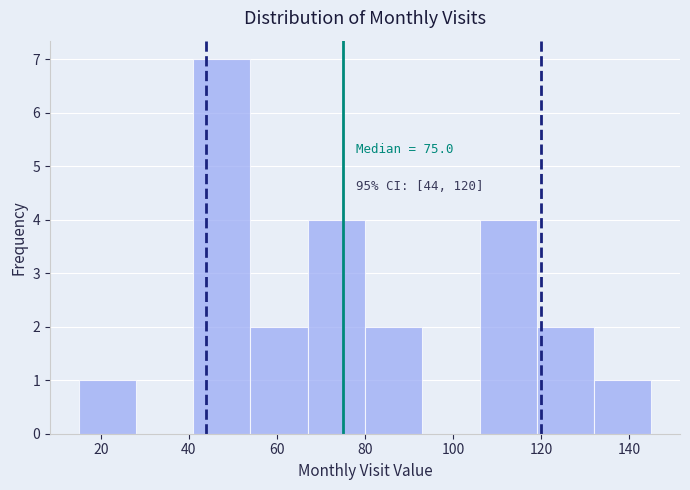

Which range on the x-axis has the tallest bar?

41 to 54